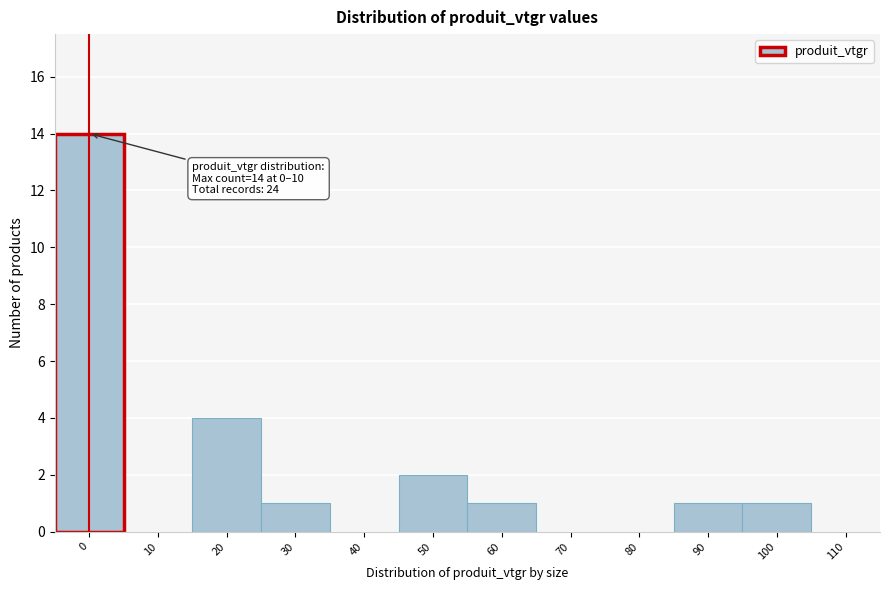

Reading left to right, extract all data points from this chart.

0=14	10=0	20=4	30=1	40=0	50=2	60=1	70=0	80=0	90=1	100=1	110=0